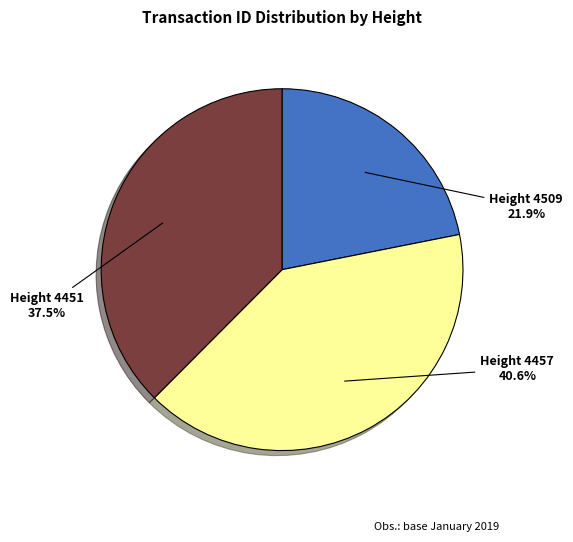

Between Height 4451 and Height 4457, which is larger?

Height 4457